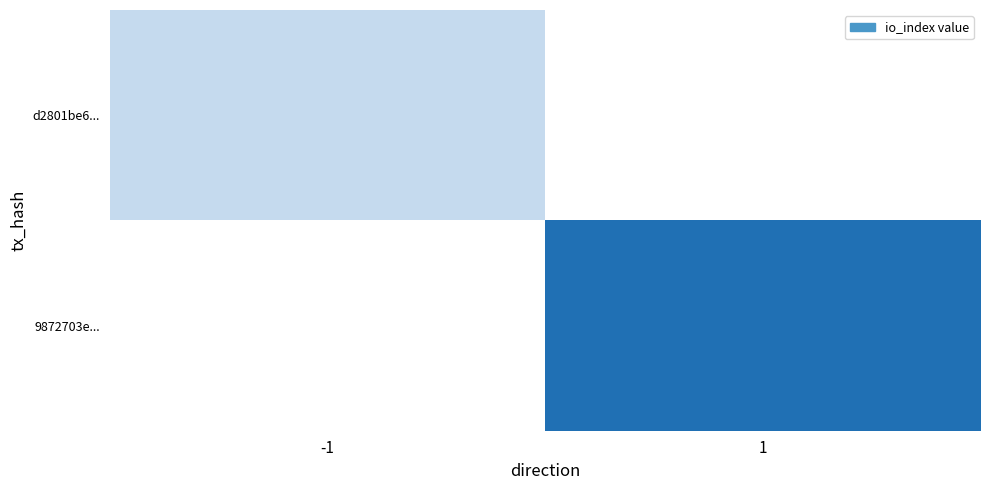

At which label is d2801be6... closest to 1?

-1